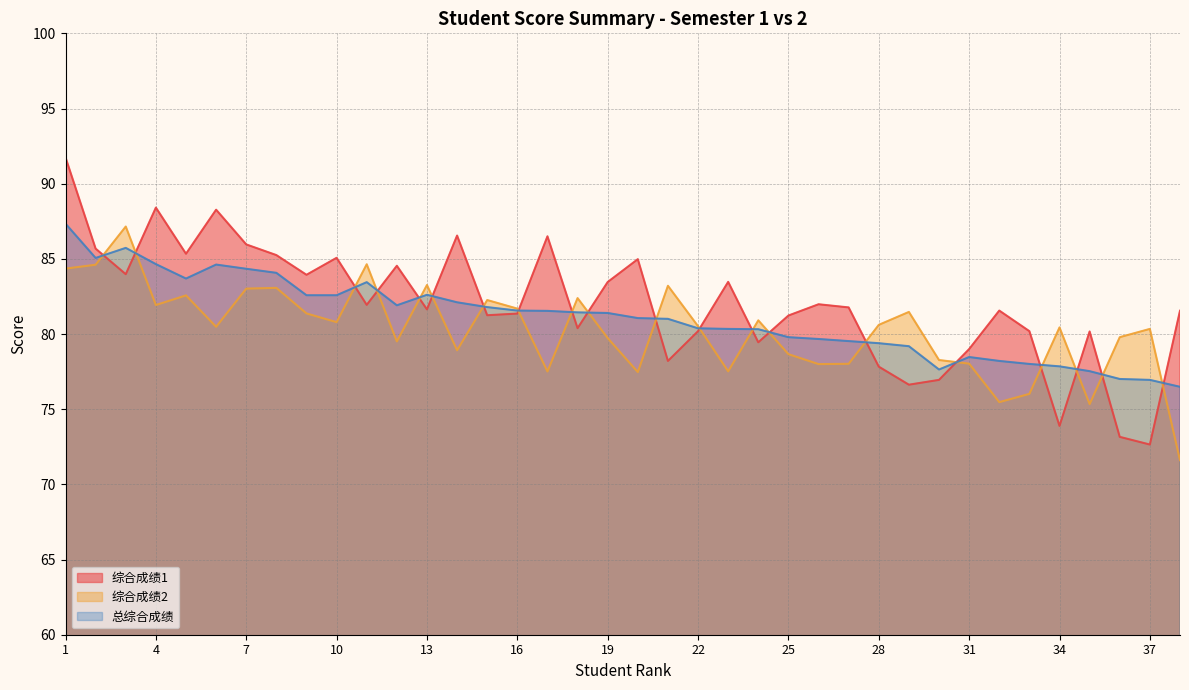

List the labels in order of 综合成绩2 value, largest first.

3, 11, 2, 1, 13, 21, 8, 7, 5, 18, 15, 4, 16, 29, 9, 24, 10, 28, 22, 6, 34, 37, 36, 19, 12, 14, 25, 30, 31, 27, 26, 23, 17, 20, 33, 32, 35, 38